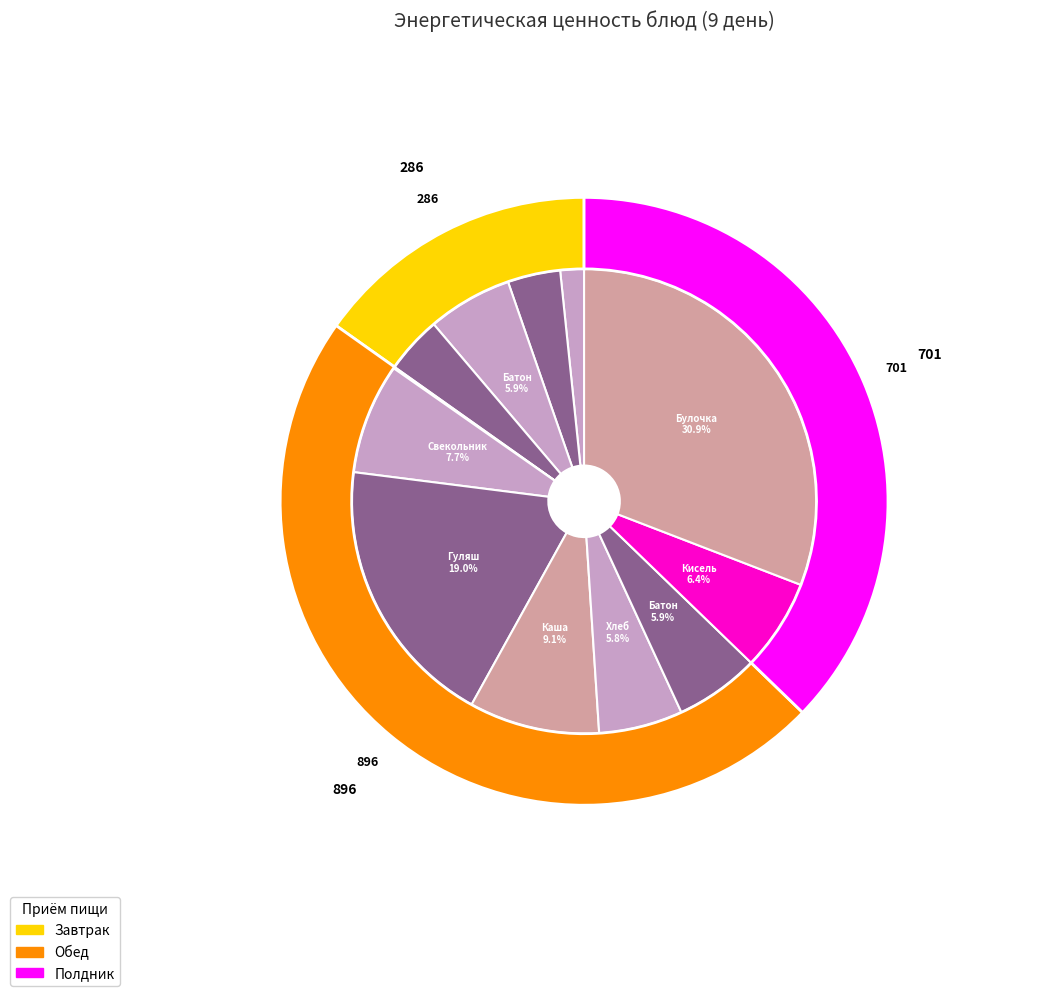

Rank the categories by value from highest to lowest.

Булочка по домашнему, Гуляш из отварной птицы, Каша гречневая рассыпчатая, Свекольник со сметаной, Кисель плодово-ягодный, Батон нарезной (завтрак), Батон нарезной (обед), Хлеб ржано-пшеничный, Сыр, Какао с молоком, Каша рисовая молочная, Салат витаминный